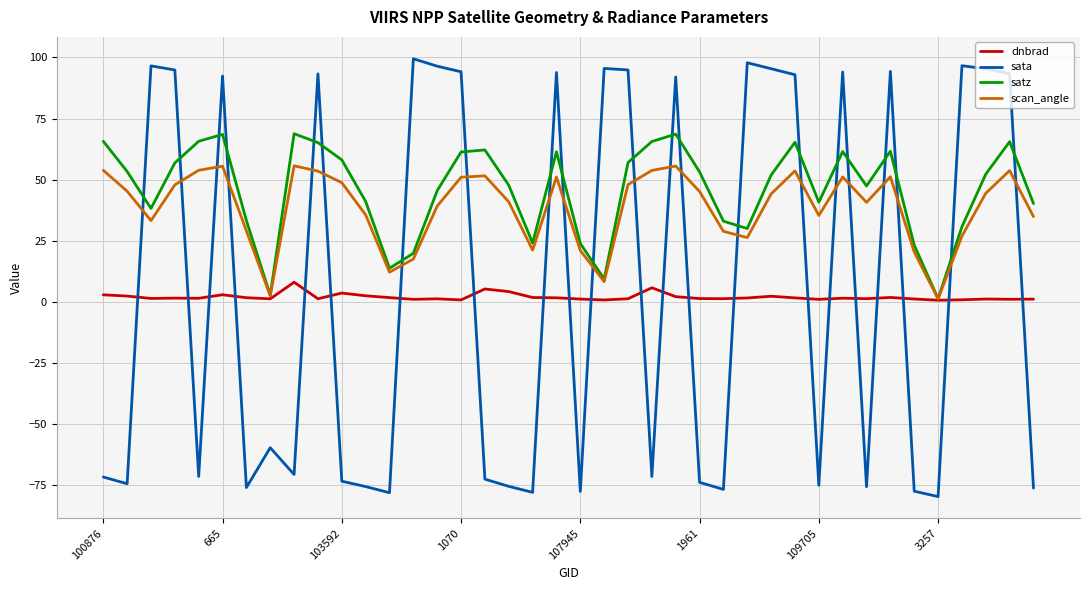

Which series ends up on top after the final intersection of sata and satz?

satz